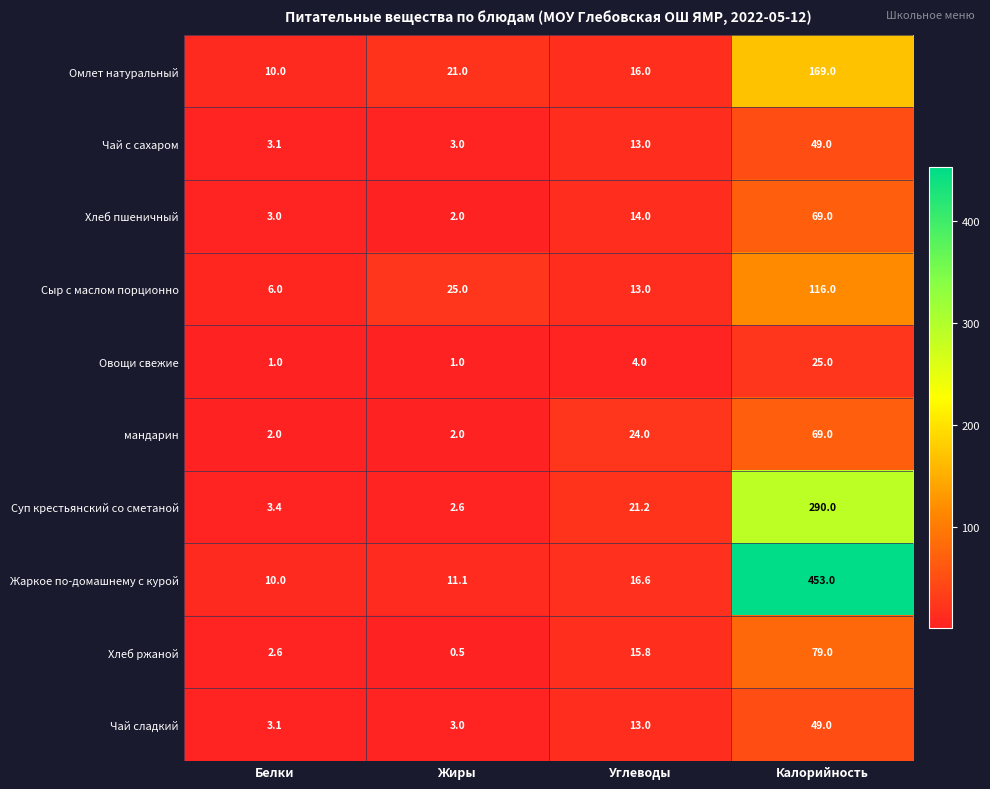

What is the spread (max minus min) of values at Углеводы?

20.0